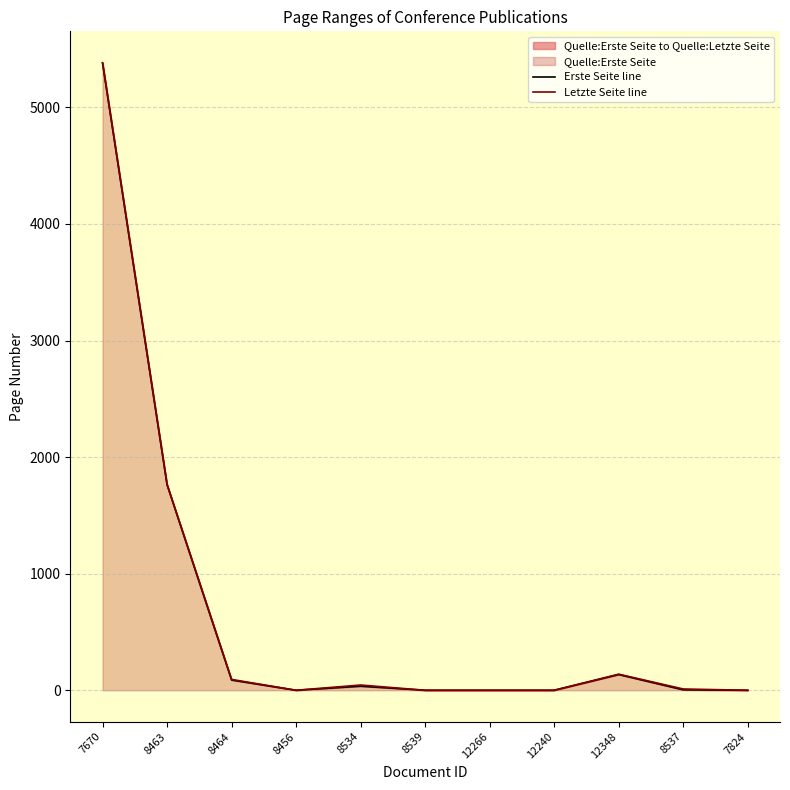

Which series has the largest range (max minus min)?

Letzte Seite line